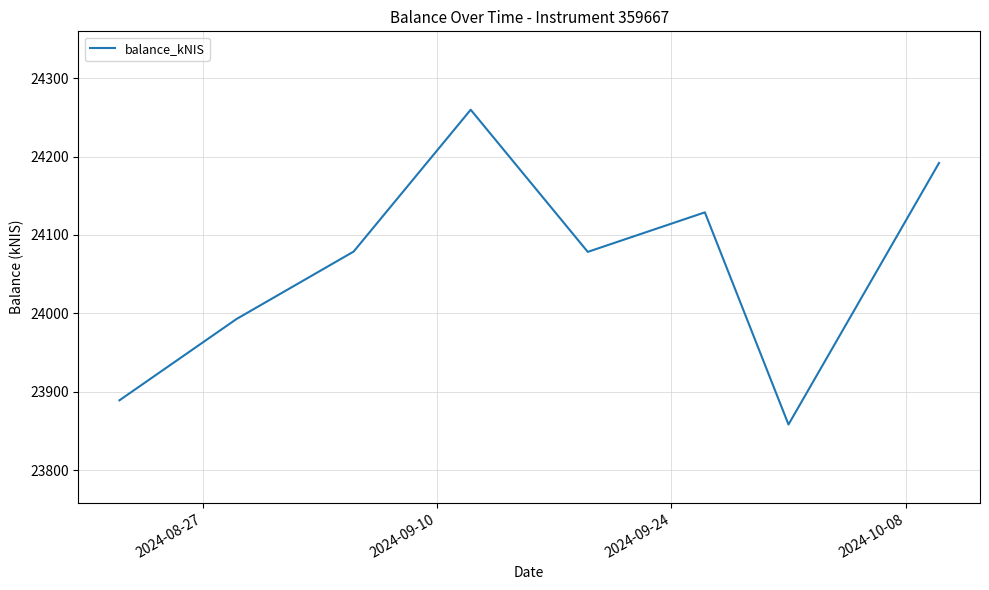

What is the greatest value displayed?

24259.7